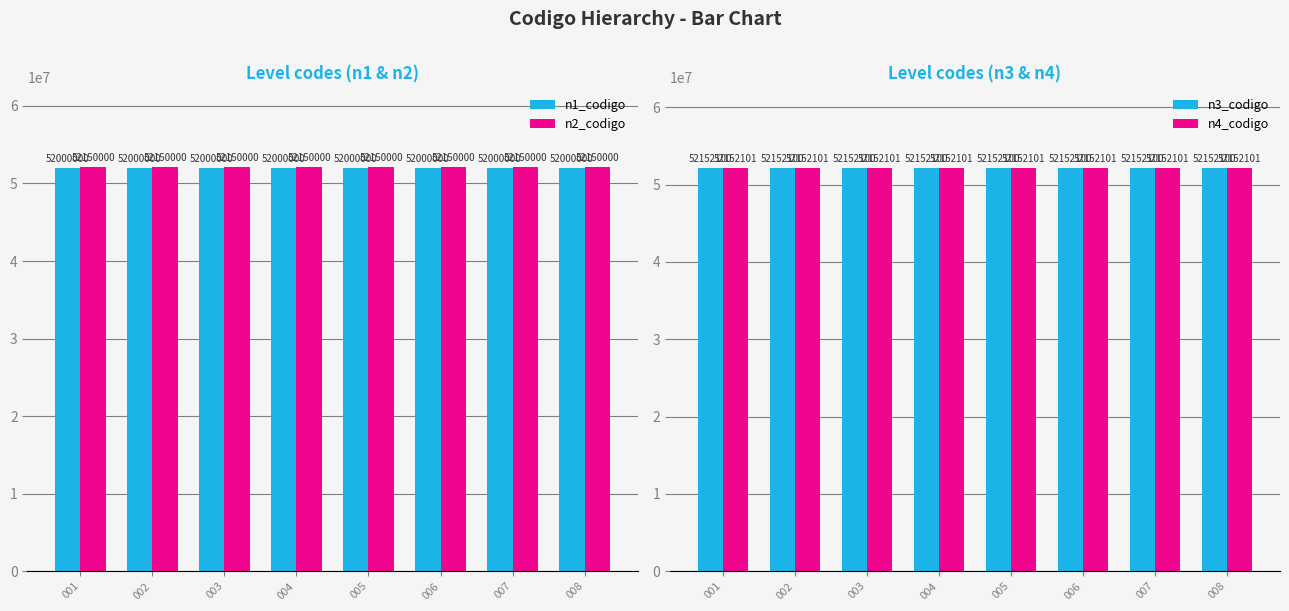

Which series has the largest range (max minus min)?

n1_codigo